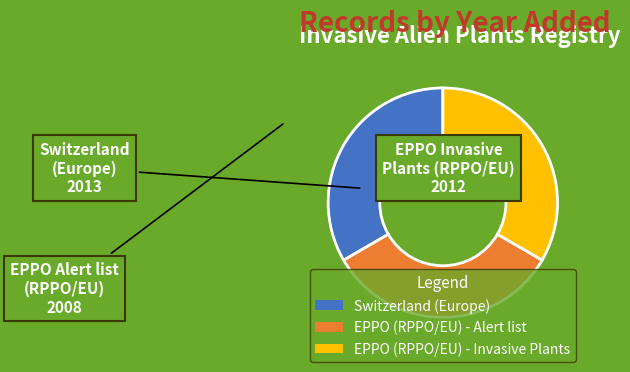

Combined, do EPPO (RPPO/EU) - Alert list and Switzerland (Europe) account for over 50%?

Yes